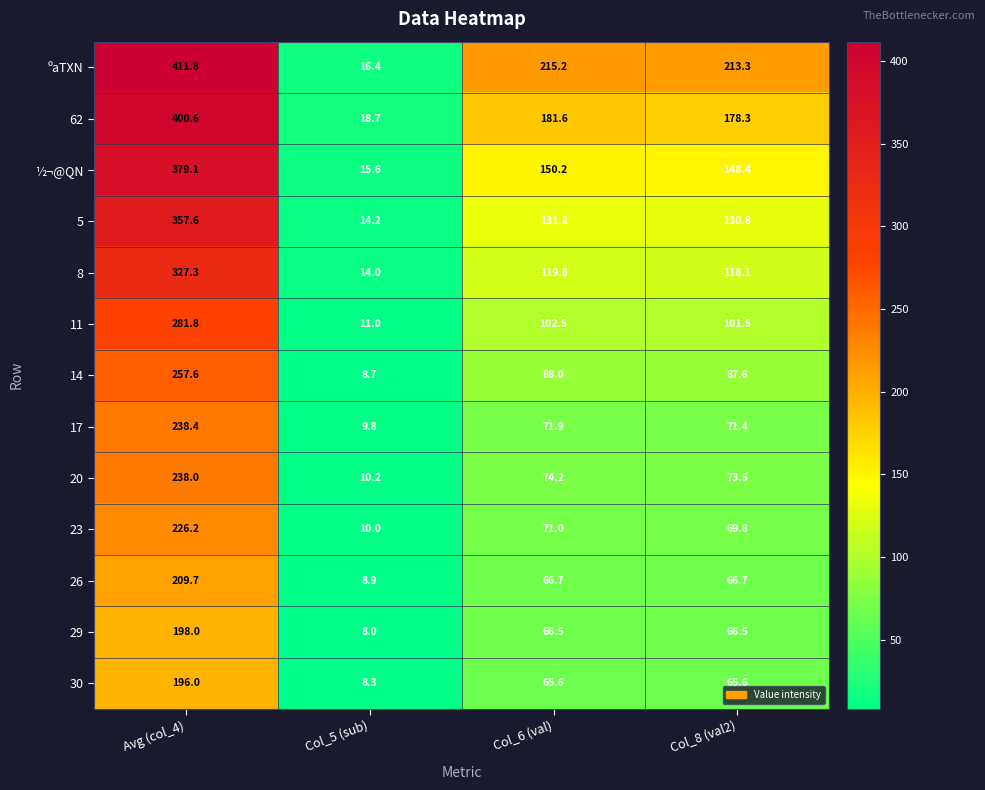

The 14 series shows 8.7 at Col_5 (sub). True or false?

True